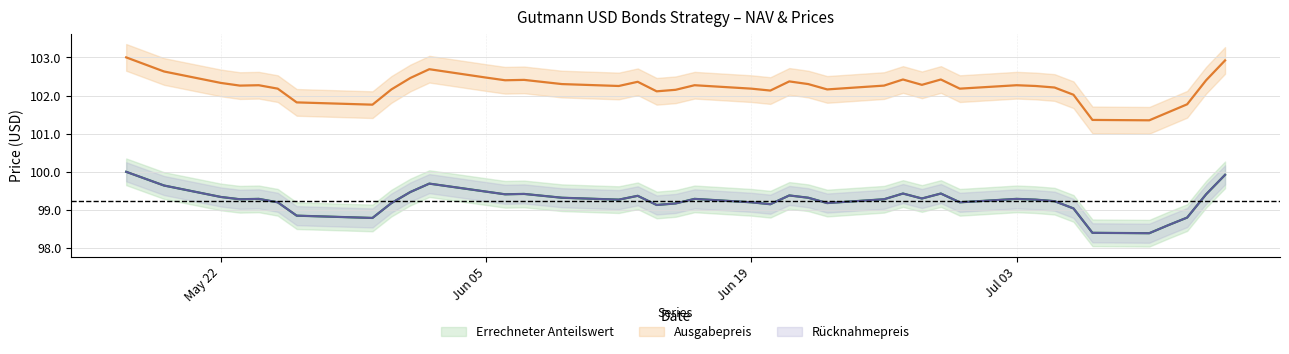

What is the label of the 37th point from the right?

2023-05-23